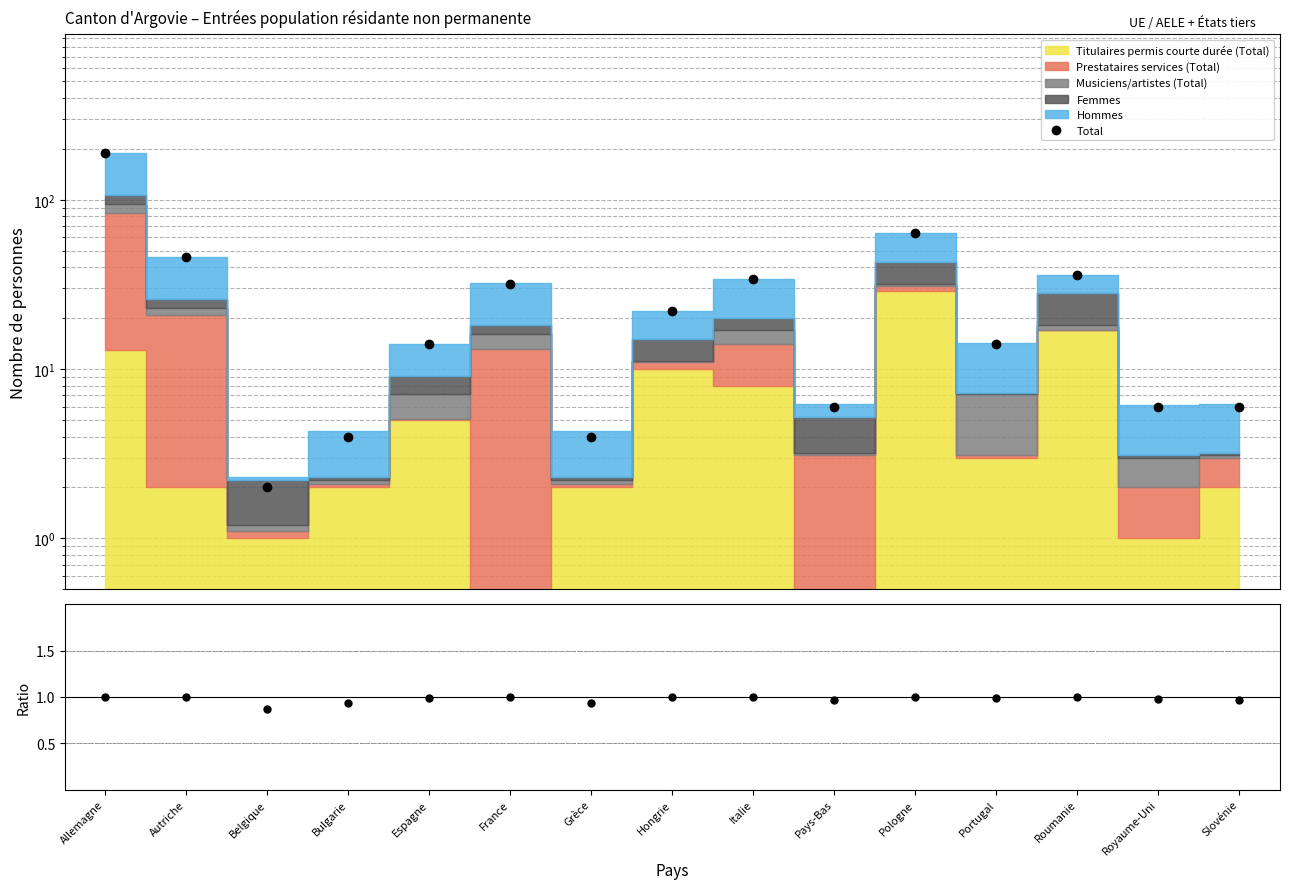

The value of Total at Pologne is 64.0. True or false?

True